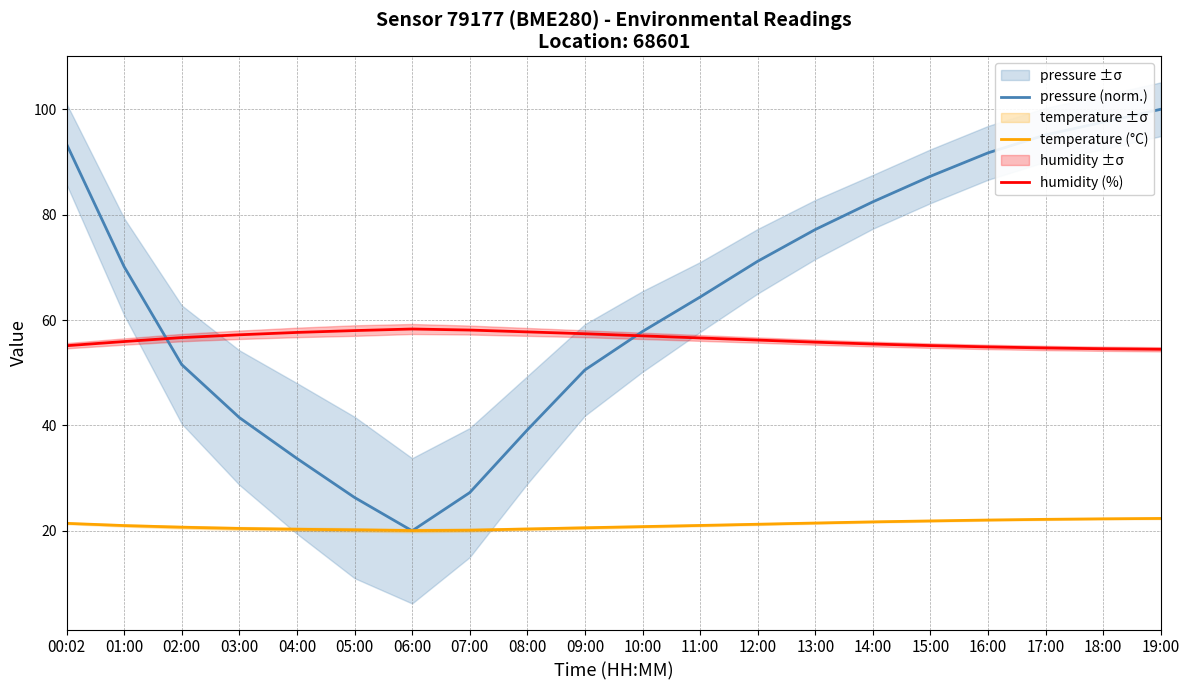

True or false: temperature (°C) has more than 0 interior local peaks.

False